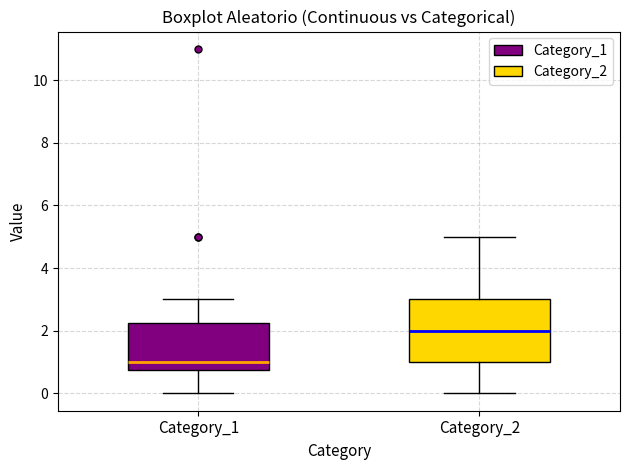

Where does the lower whisker of the box for Category_2 end on the y-axis? The values are not printed on the chart, so give them approximately, as read against the axis.

0.0